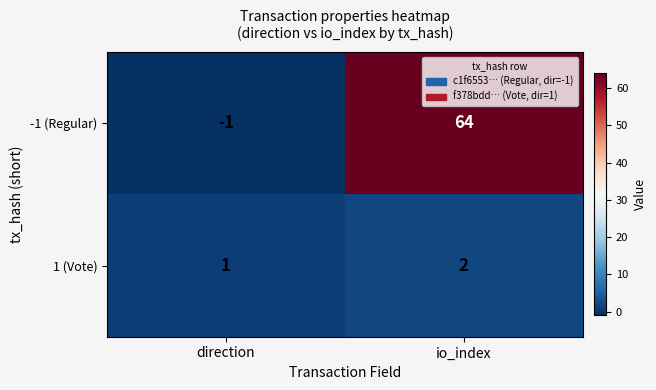

The 1 (Vote) series shows 0 at direction. True or false?

False